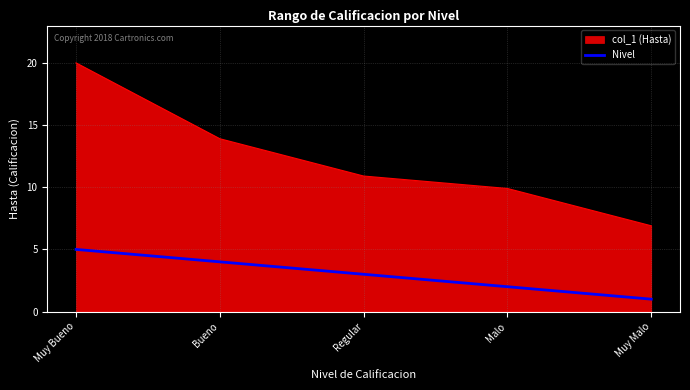

What position from the left is Muy Bueno?

1